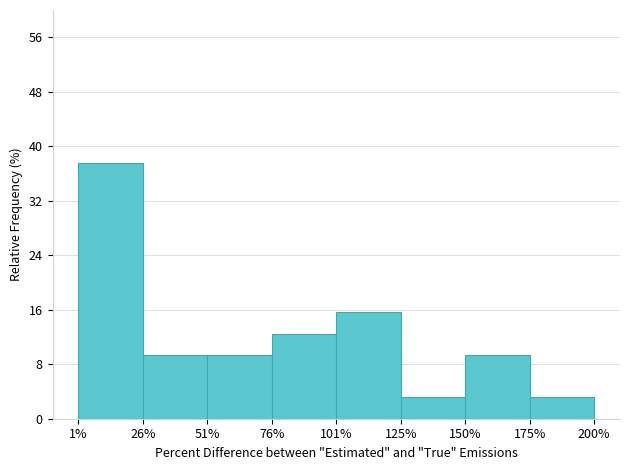

Reading right to left, what are all the values shown in this chart?

3.1	9.4	3.1	15.6	12.5	9.4	9.4	37.5